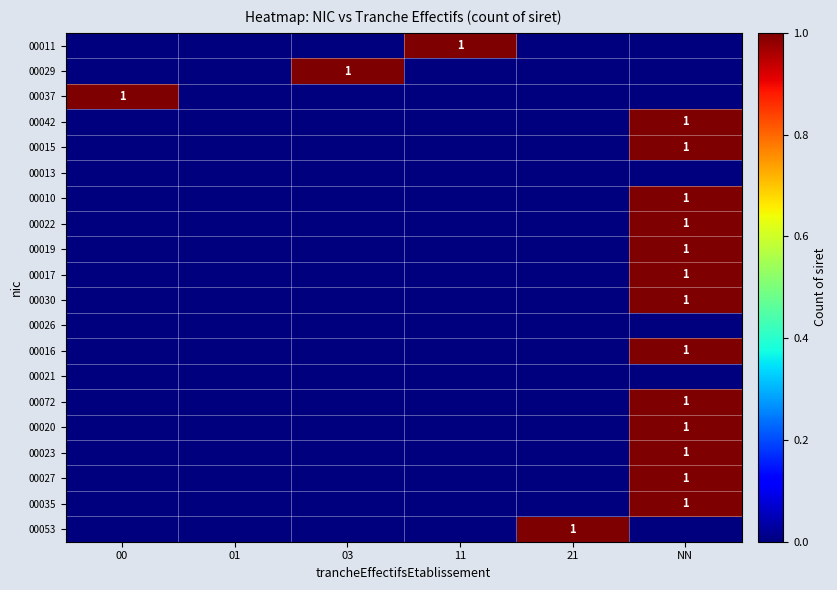

The value of 00042 at 01 is 0. True or false?

True